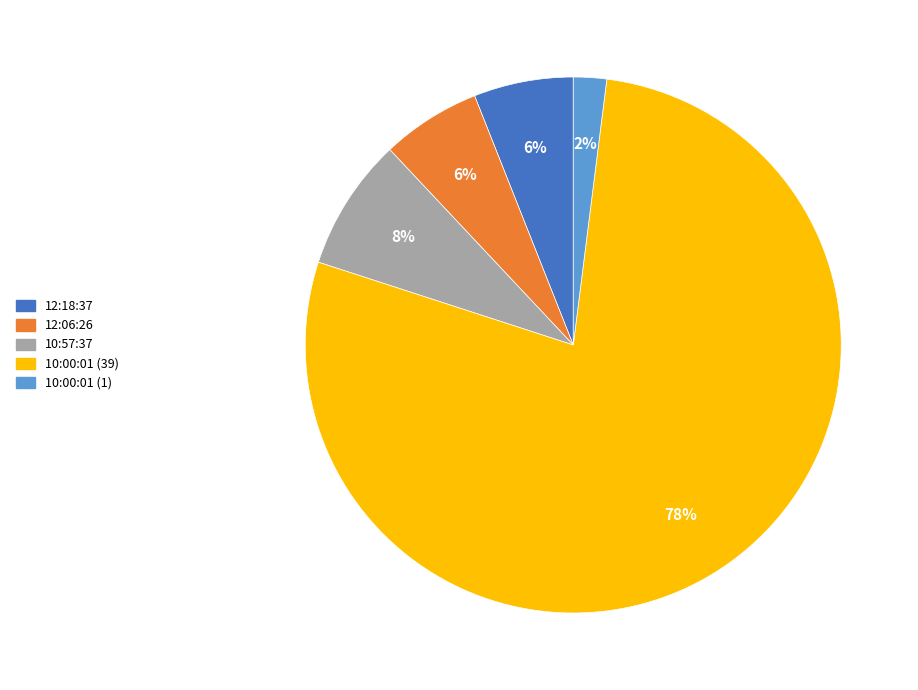

Between 10:57:37 and 12:06:26, which is larger?

10:57:37